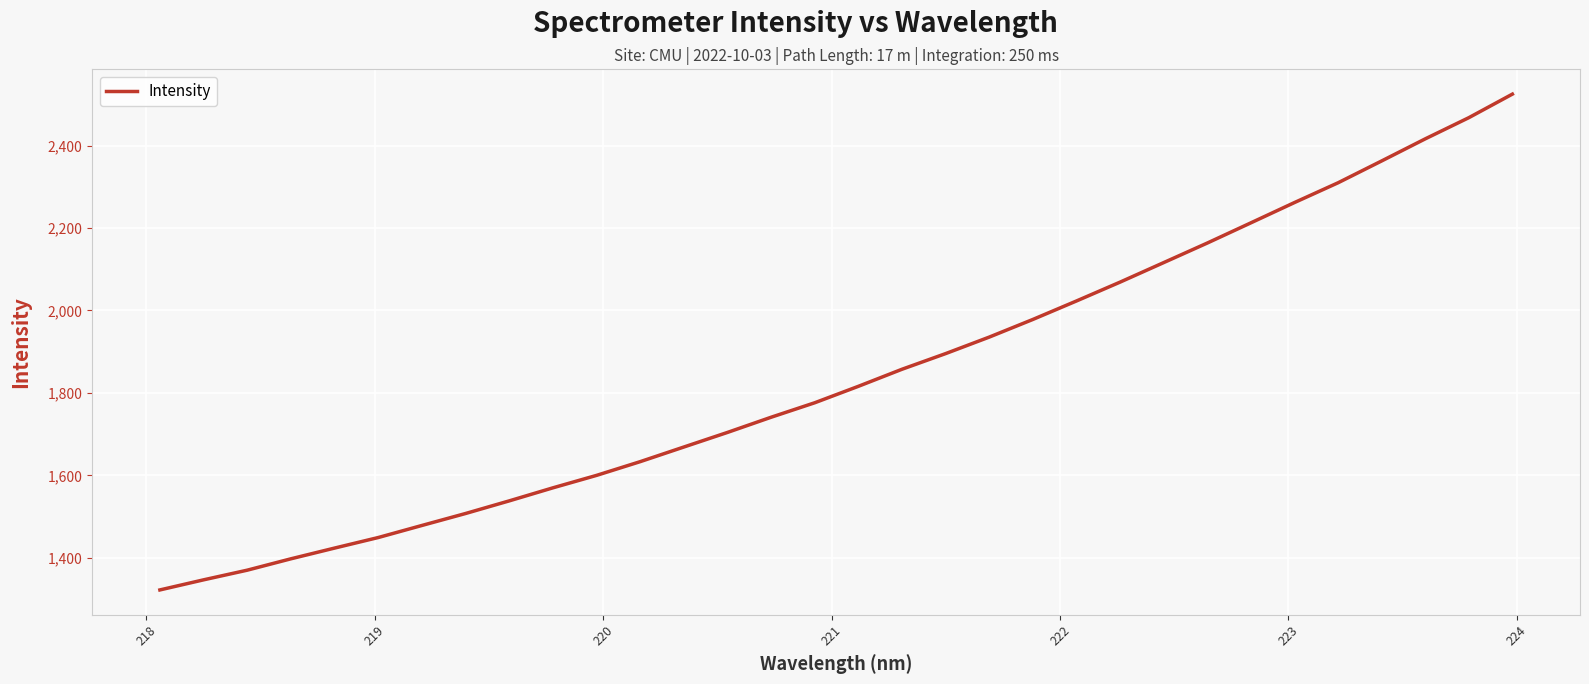

What is the maximum value shown in the chart?

2524.7